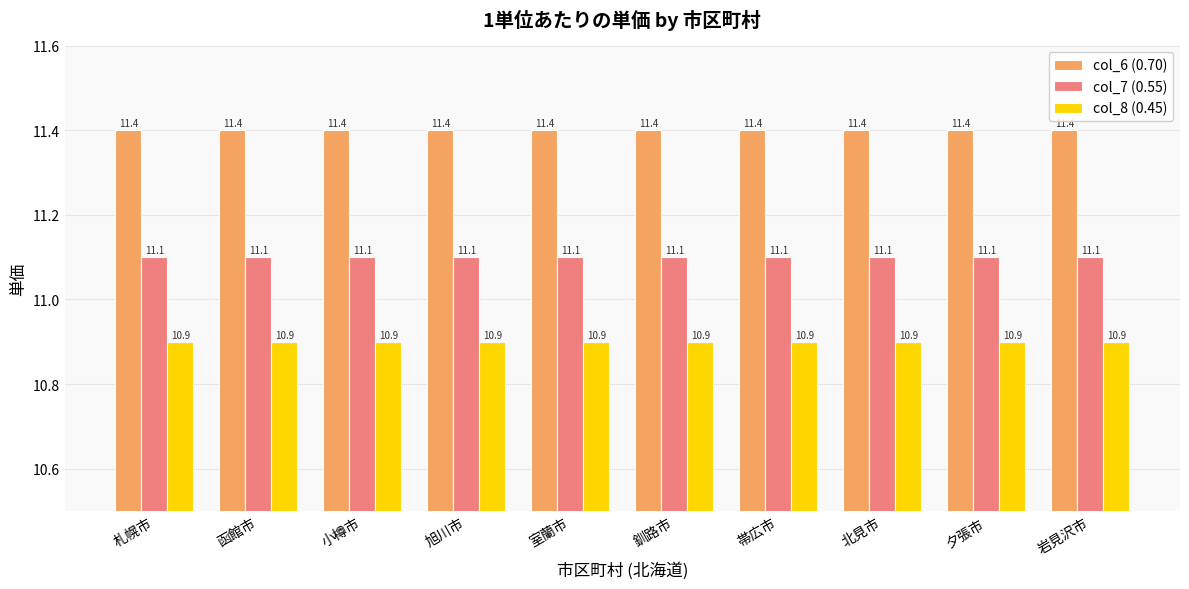

What are all the series names shown in the legend?

col_6 (0.70), col_7 (0.55), col_8 (0.45)